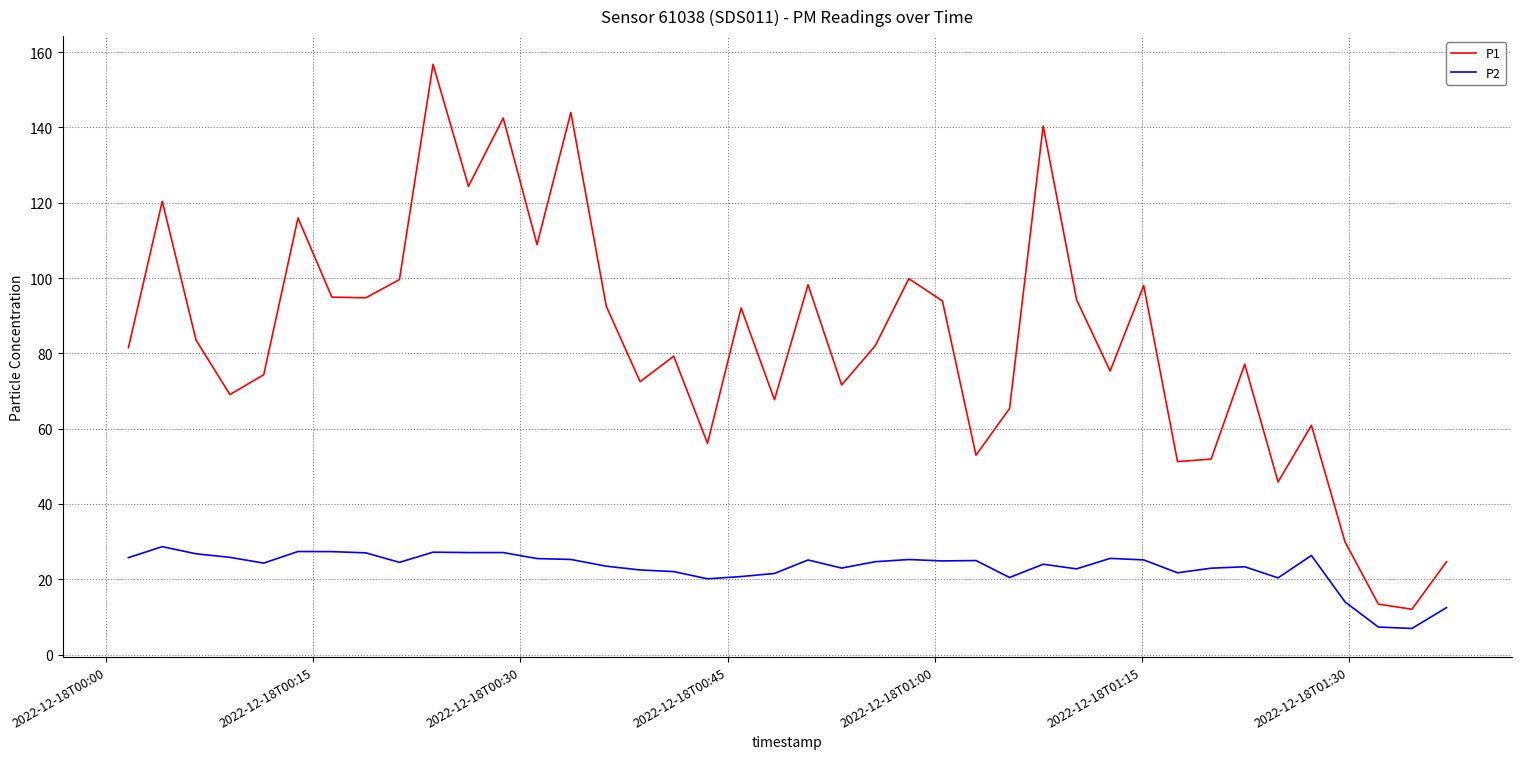

List the series in order of their peak value, lowest first.

P2, P1